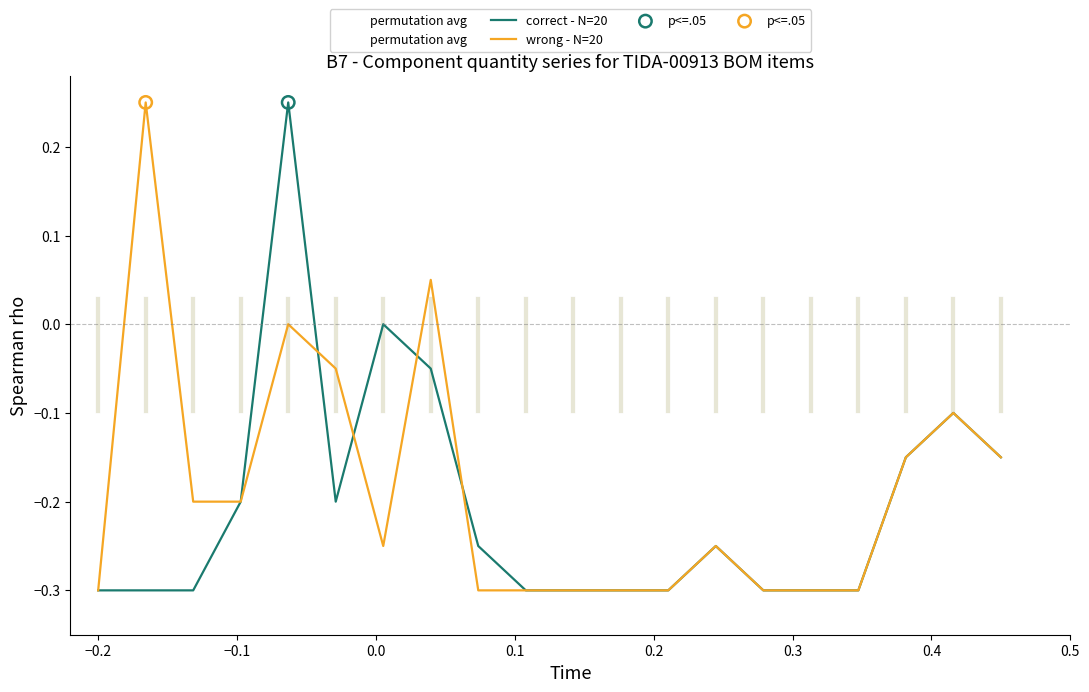

Which series reaches the maximum Y coordinate?

correct - N=20